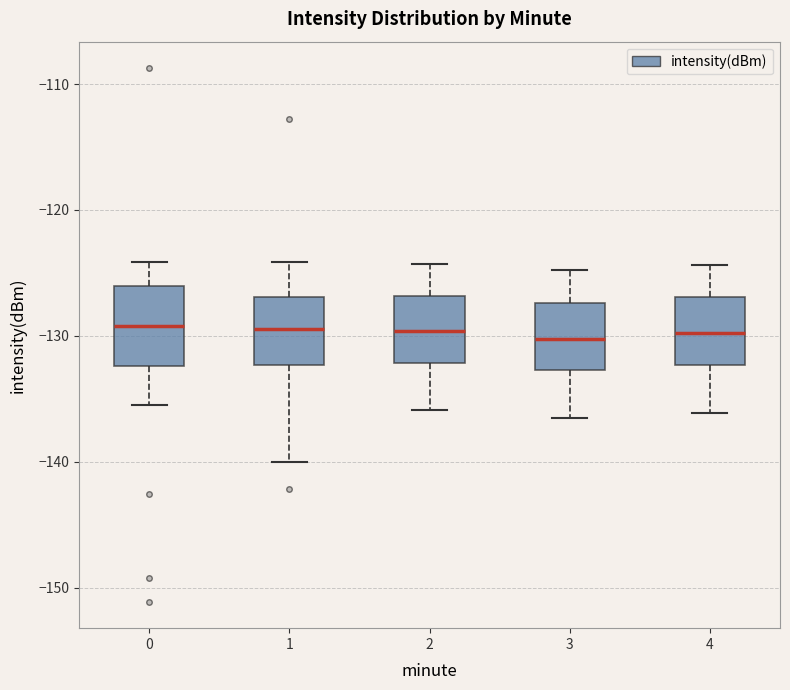

Reading left to right, read every box against the y-axis: the position of its median line, the range the box covers, and the ends of its whiskers. The values are not printed on the chart, so give them approximately, as read against the axis.

0: median -129, box -132 to -126, whiskers -135 to -124
1: median -129, box -132 to -127, whiskers -140 to -124
2: median -130, box -132 to -127, whiskers -136 to -124
3: median -130, box -133 to -127, whiskers -136 to -125
4: median -130, box -132 to -127, whiskers -136 to -124